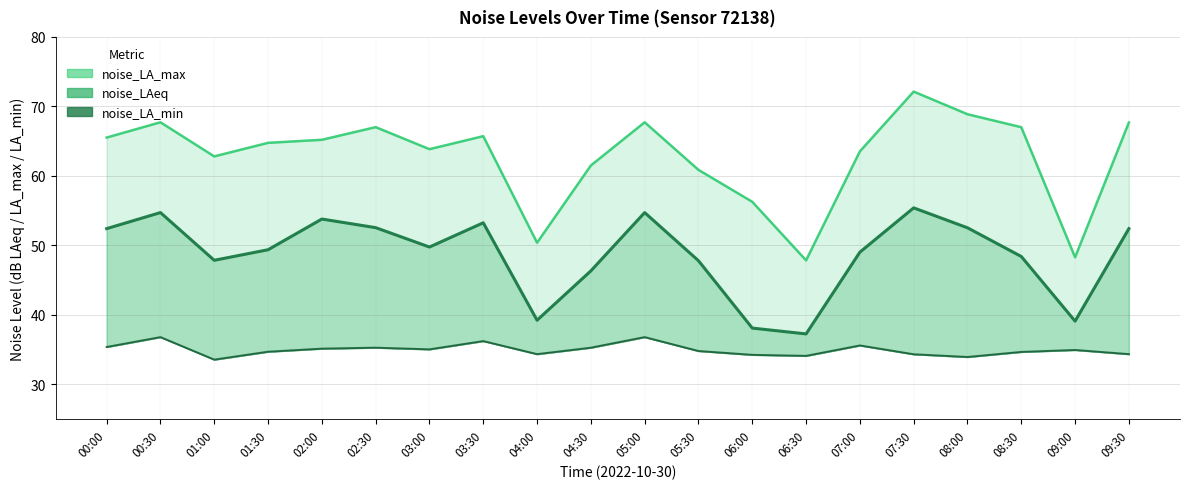

True or false: noise_LAeq and noise_LA_min cross at least once.

False